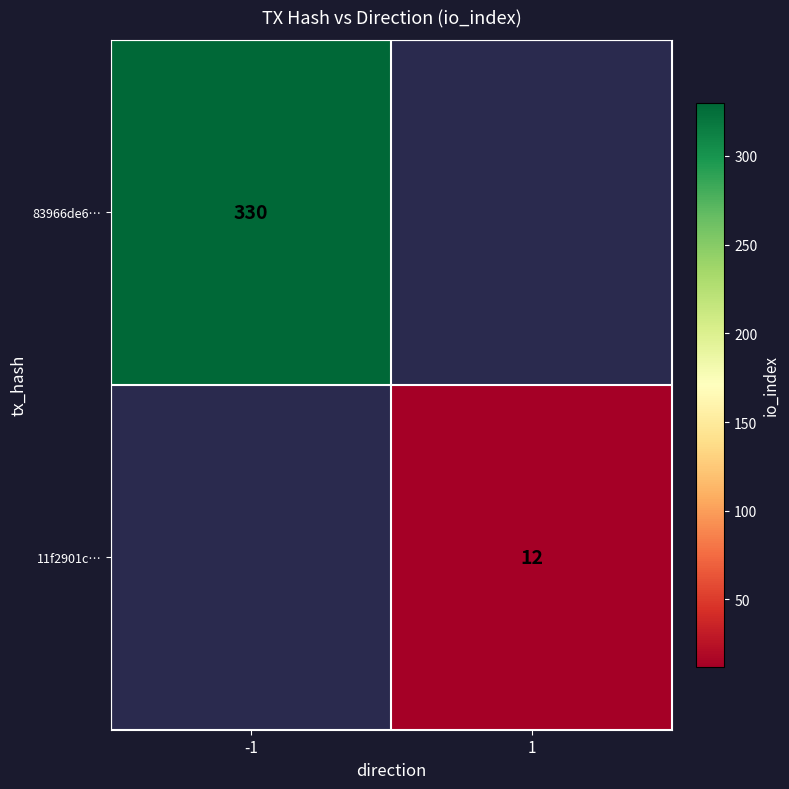

At how many categories does at least one series exceed 275?

1